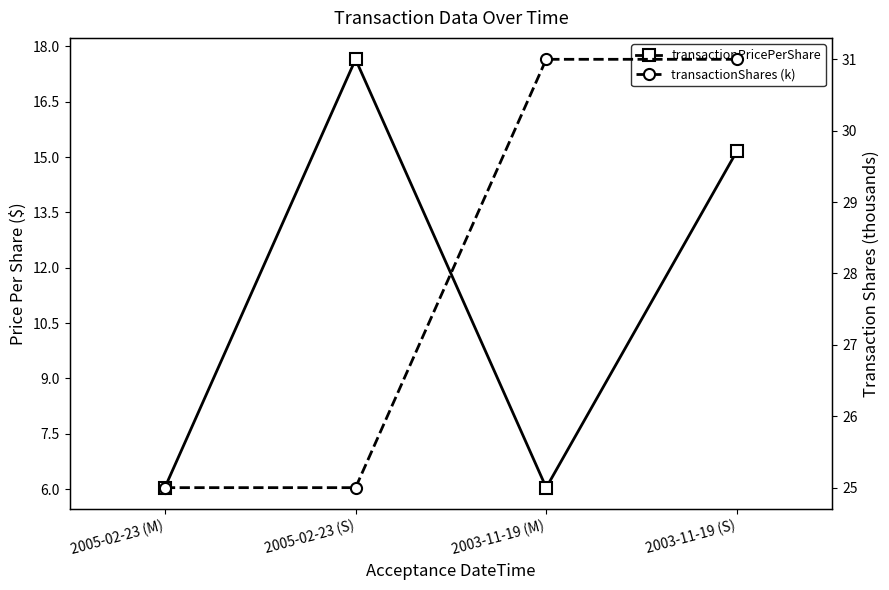

The transactionPricePerShare series shows 27.5 at 2005-02-23 (S). True or false?

False